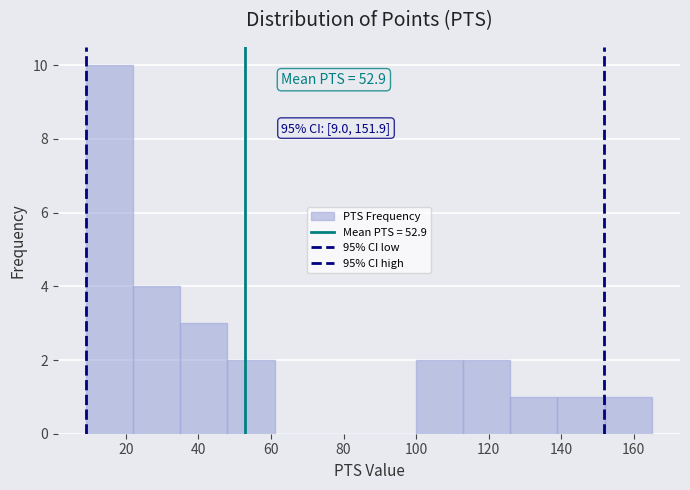

Which range on the x-axis has the tallest bar?

9 to 22